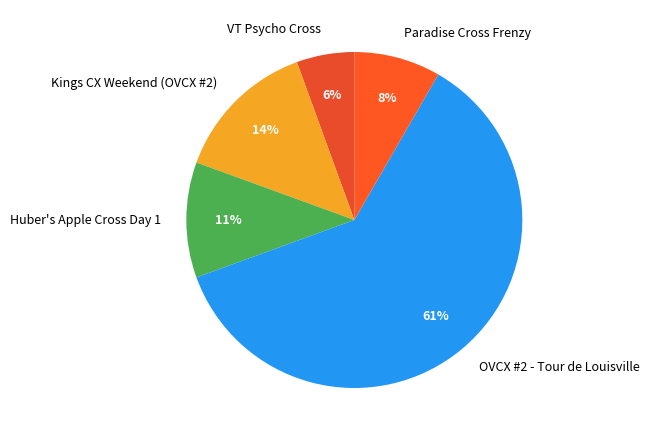

To the nearest percent, what is the combined percentage of Paradise Cross Frenzy and Huber's Apple Cross Day 1?

19%